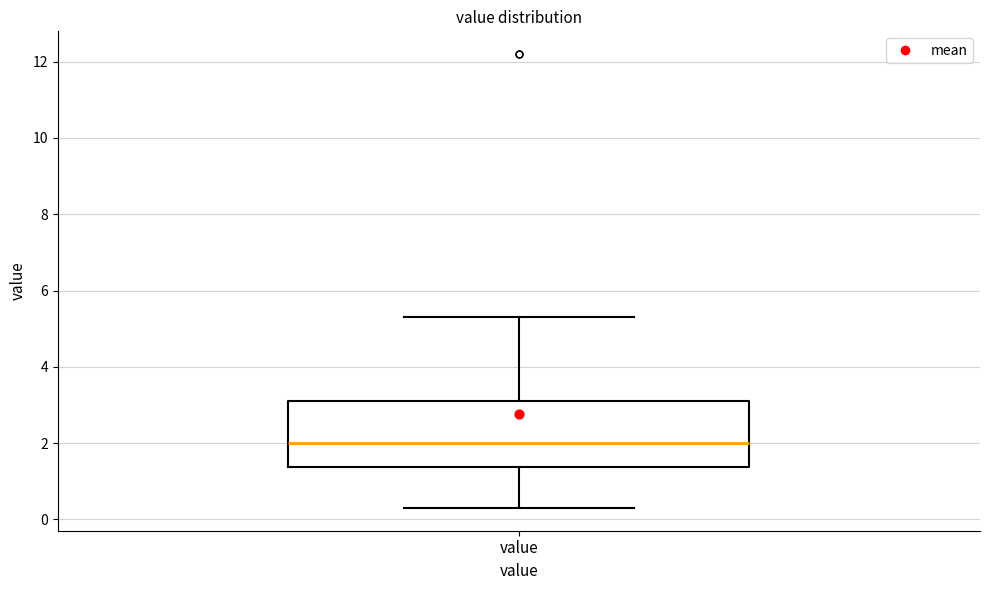

Transcribe this box plot: give where the median line is, the range the box spans, and where the two whiskers end, as read against the y-axis. The values are not printed on the chart, so give them approximately, as read against the axis.

median 2.0, box 1.4 to 3.2, whiskers 0.4 to 5.4